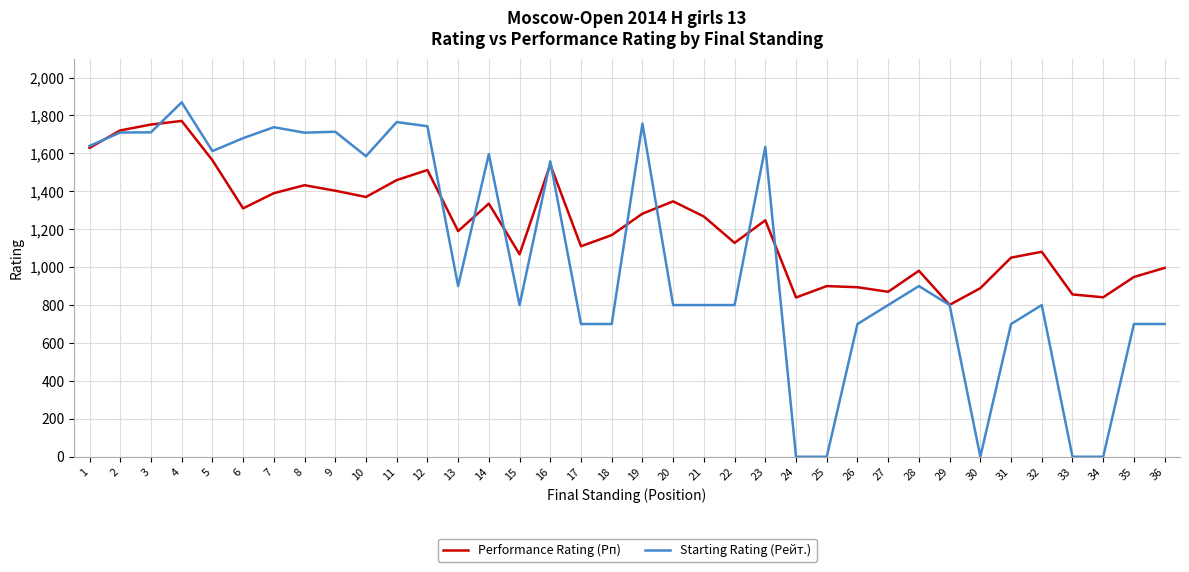

At which label does Performance Rating (Рп) first exceed 1247?

1